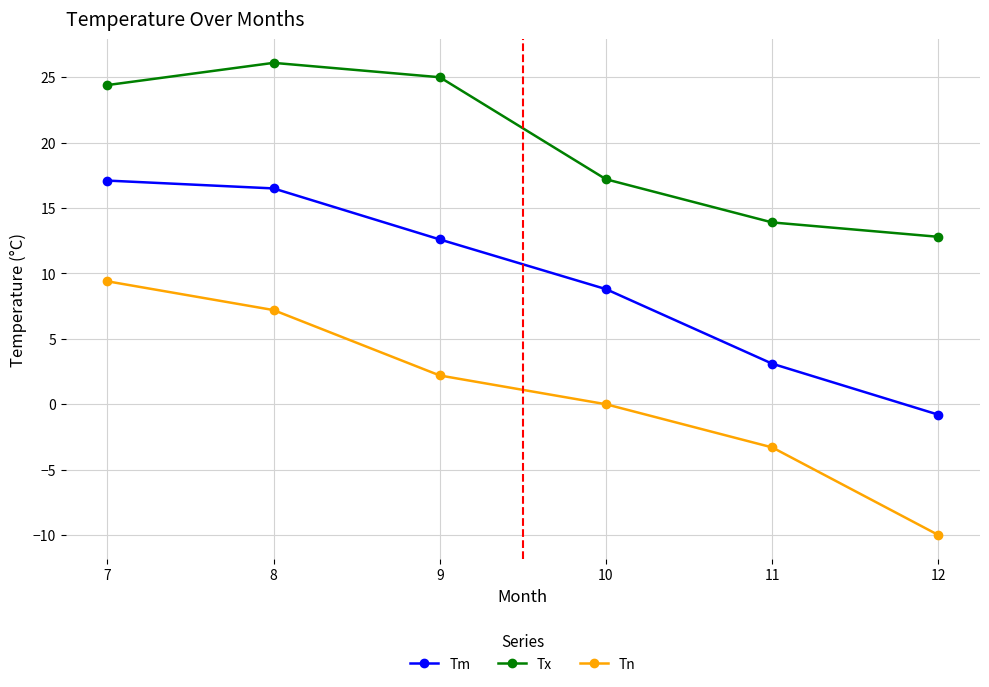

True or false: Tx and Tn intersect in this chart.

False